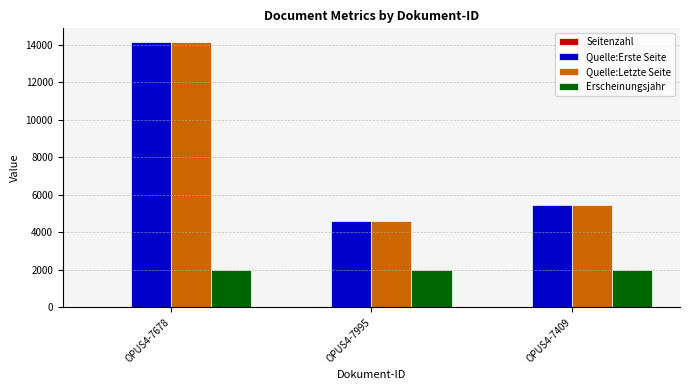

At which category is the sum across all series the highest?

OPUS4-7678